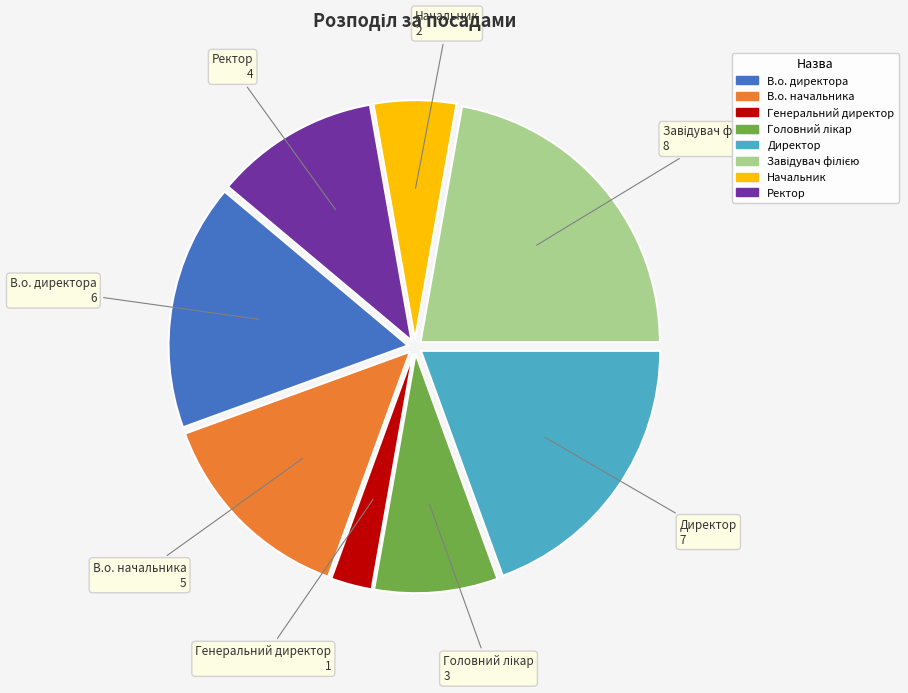

Do В.о. начальника and Начальник together represent more than half of the pie?

No